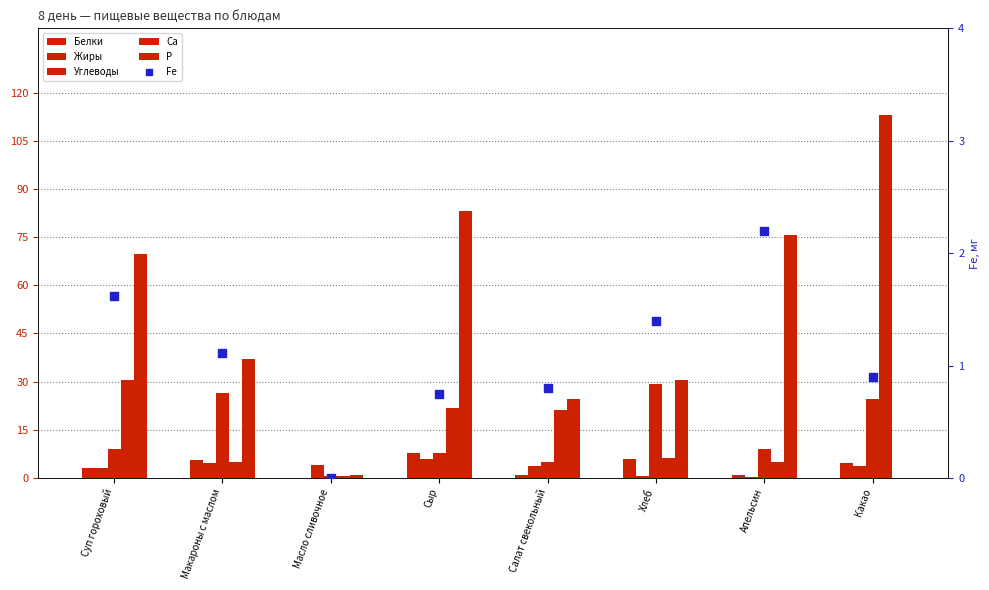

Which series has the largest total across all categories?

Р